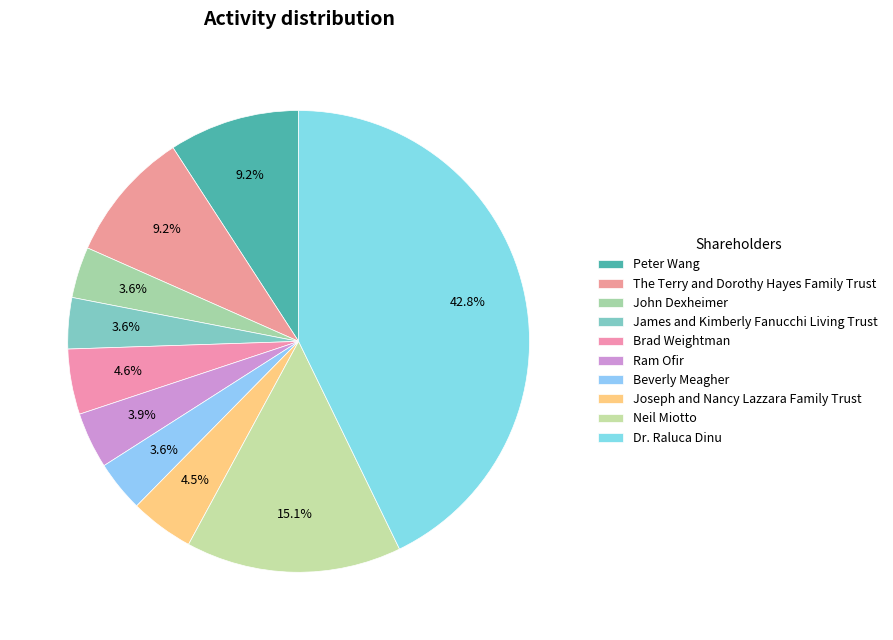

How many slices are in this pie chart?

10